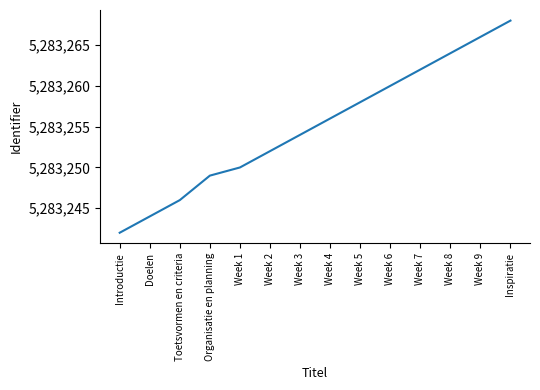

Count the number of categories in the chart.

14